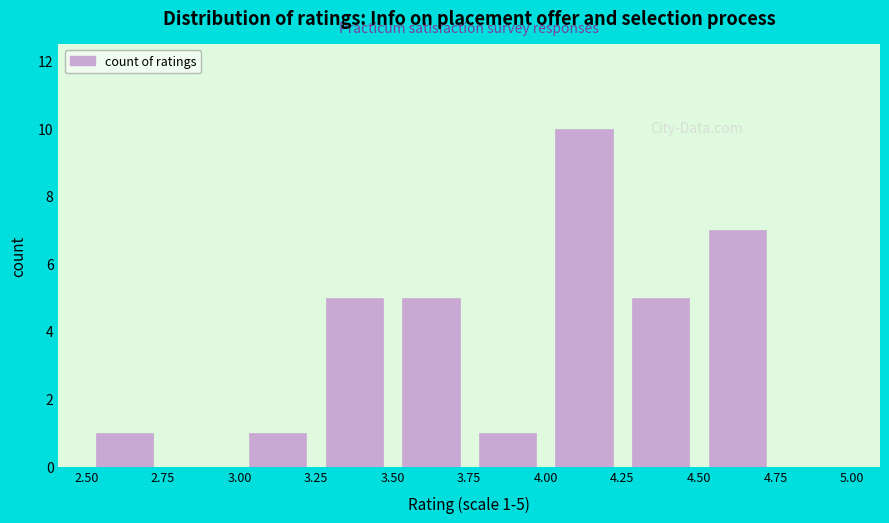

Which range on the x-axis has the tallest bar?

4.00 to 4.25